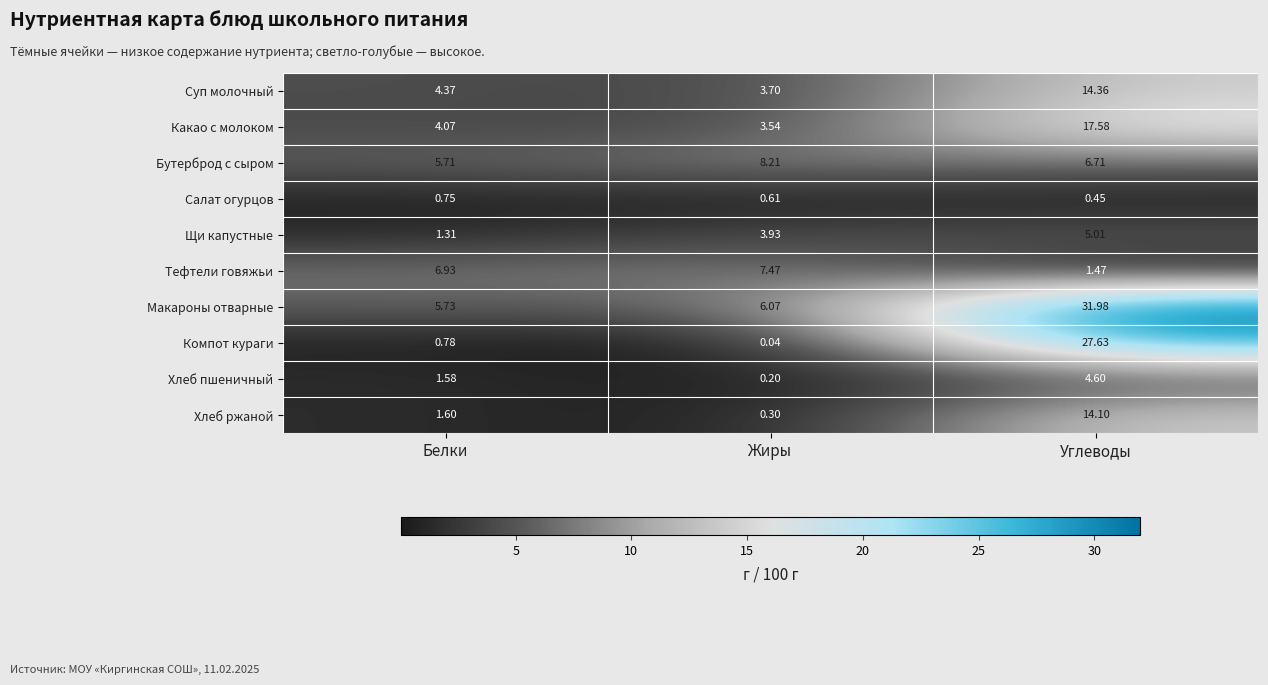

Rank the series by their maximum value, from lowest to highest.

Салат огурцов, Хлеб пшеничный, Щи капустные, Тефтели говяжьи, Бутерброд с сыром, Хлеб ржаной, Суп молочный, Какао с молоком, Компот кураги, Макароны отварные